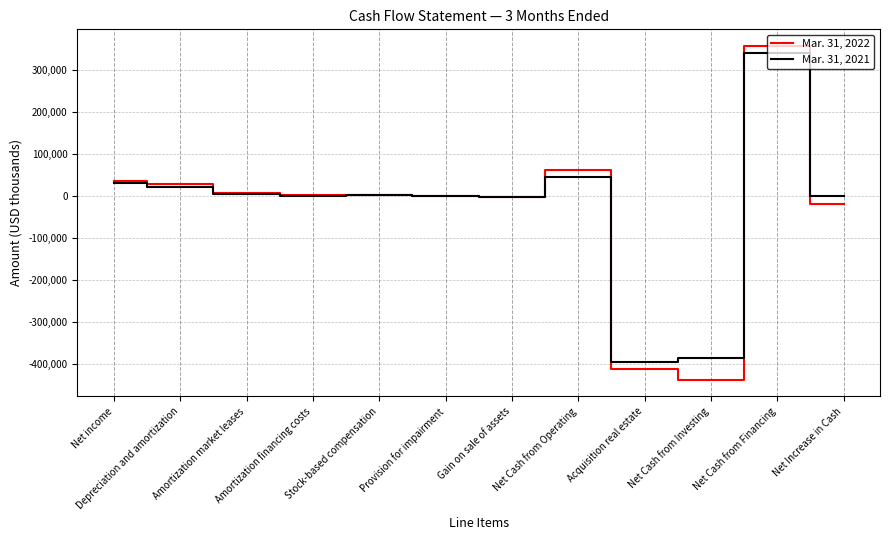

What is the minimum value for Mar. 31, 2022?

-438791